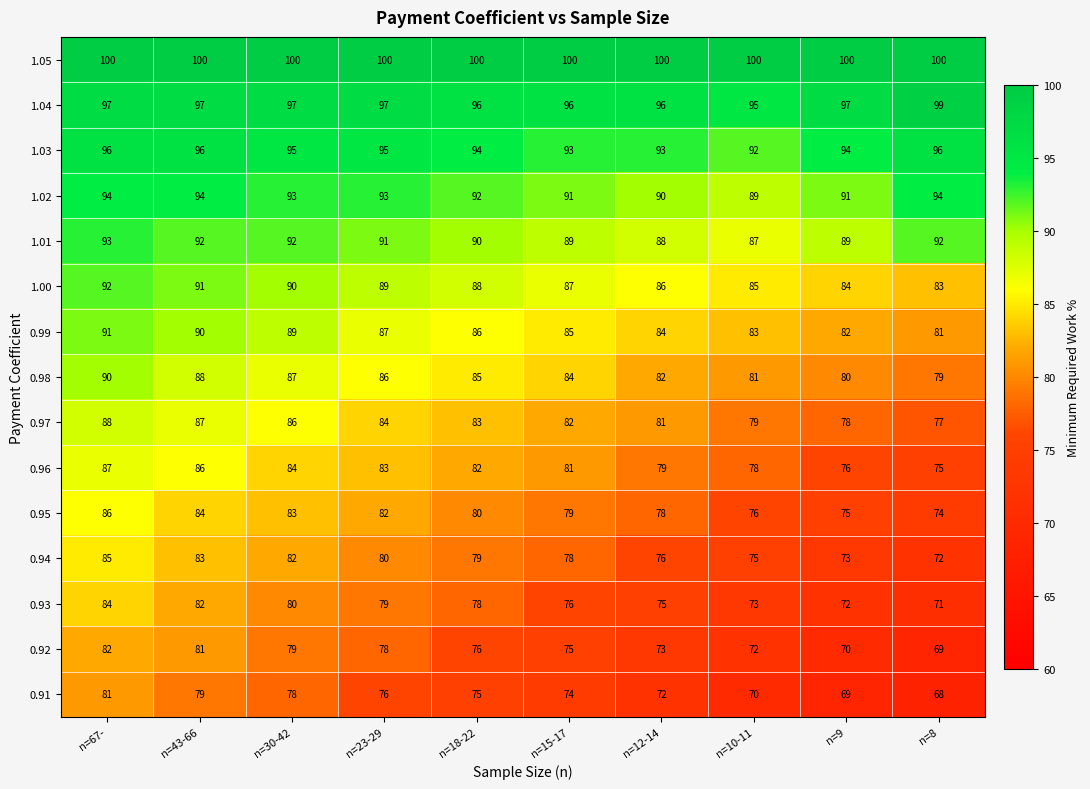

Is it true that 0.98 equals 80 at n=9?

True